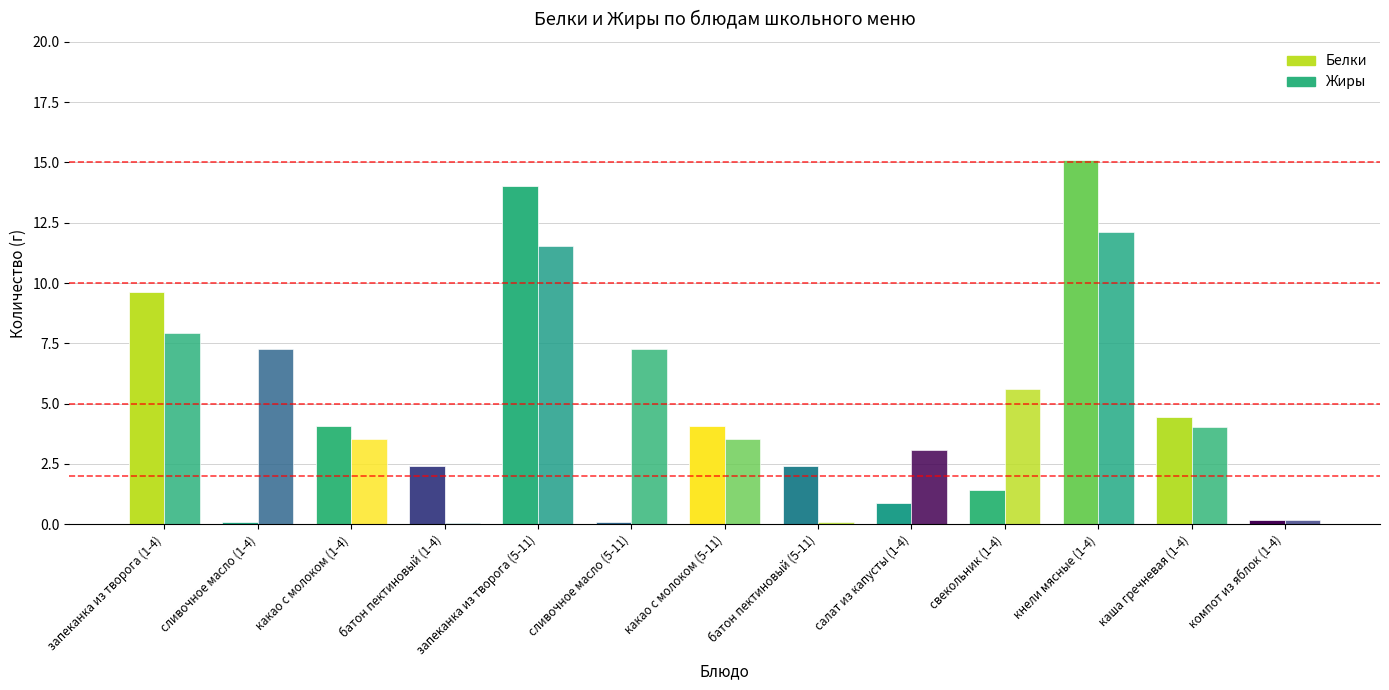

Reading left to right, what are all the values shown in this chart?

Белки: запеканка из творога (1-4)=9.6	сливочное масло (1-4)=0.1	какао с молоком (1-4)=4.1	батон пектиновый (1-4)=2.4	запеканка из творога (5-11)=14.0	сливочное масло (5-11)=0.1	какао с молоком (5-11)=4.1	батон пектиновый (5-11)=2.4	салат из капусты (1-4)=0.9	свекольник (1-4)=1.4	кнели мясные (1-4)=15.1	каша гречневая (1-4)=4.5	компот из яблок (1-4)=0.2
Жиры: запеканка из творога (1-4)=7.9	сливочное масло (1-4)=7.2	какао с молоком (1-4)=3.5	батон пектиновый (1-4)=0.1	запеканка из творога (5-11)=11.5	сливочное масло (5-11)=7.2	какао с молоком (5-11)=3.5	батон пектиновый (5-11)=0.1	салат из капусты (1-4)=3.1	свекольник (1-4)=5.6	кнели мясные (1-4)=12.1	каша гречневая (1-4)=4.0	компот из яблок (1-4)=0.2